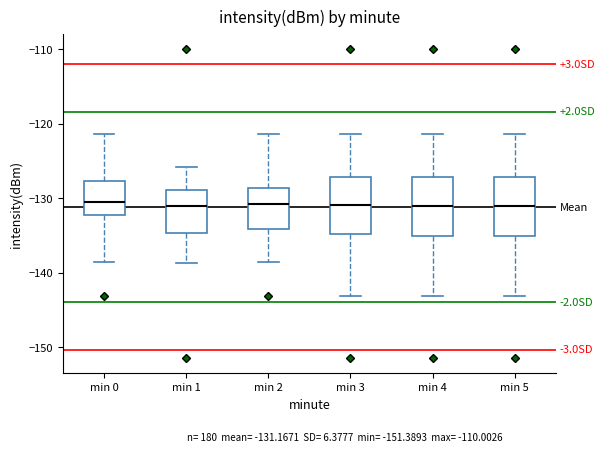

Where does the lower whisker of the box for min 5 end on the y-axis? The values are not printed on the chart, so give them approximately, as read against the axis.

-143